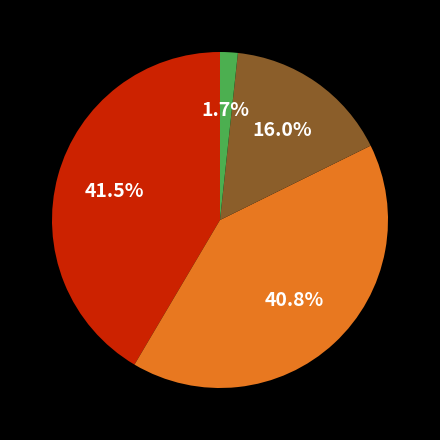

To the nearest percent, what is the difference between the largest and smallest slice percentages?

40%